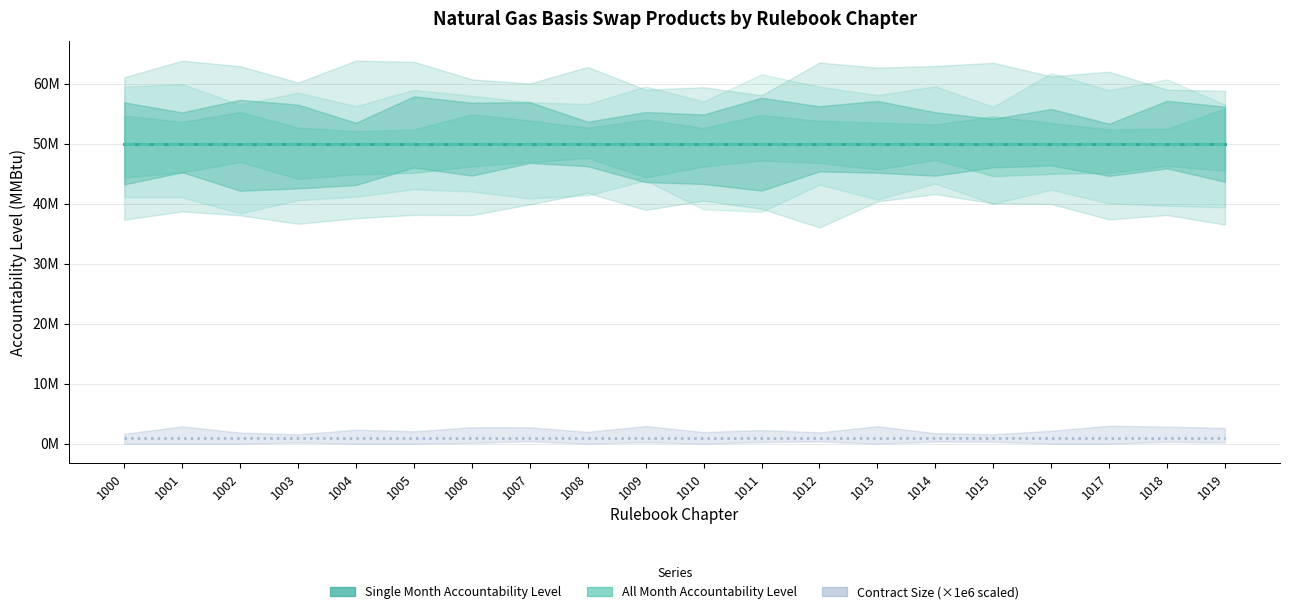

What is the lowest value of the Single Month Accountability Level series?

50000000